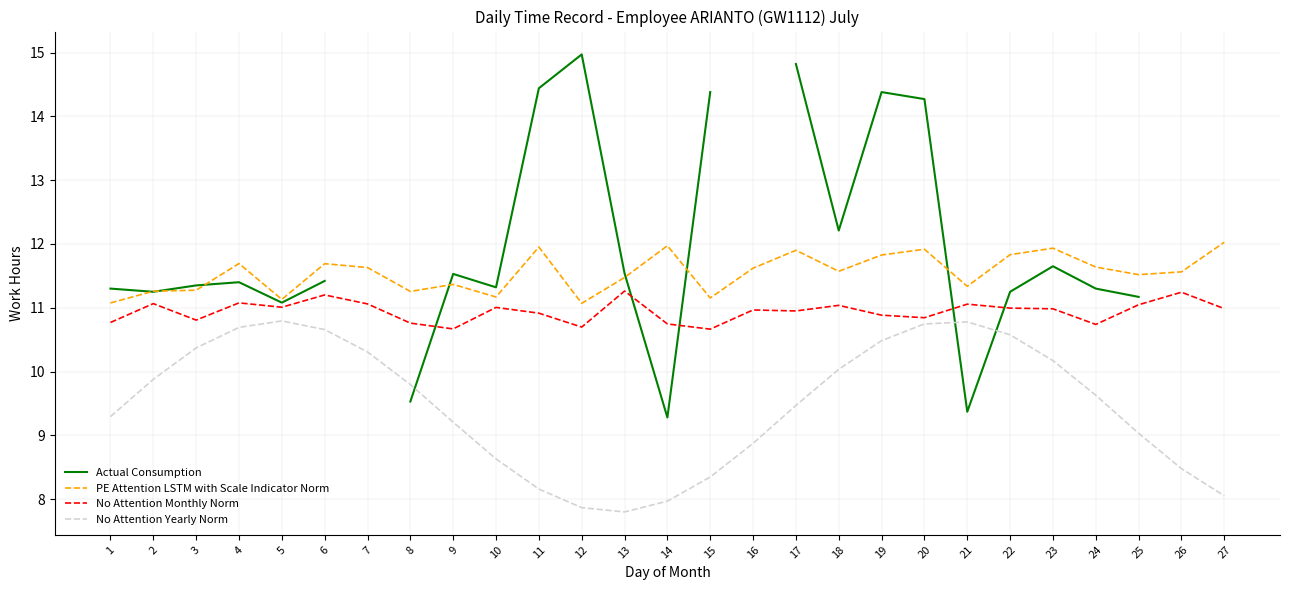

How many lines are shown in the chart?

4